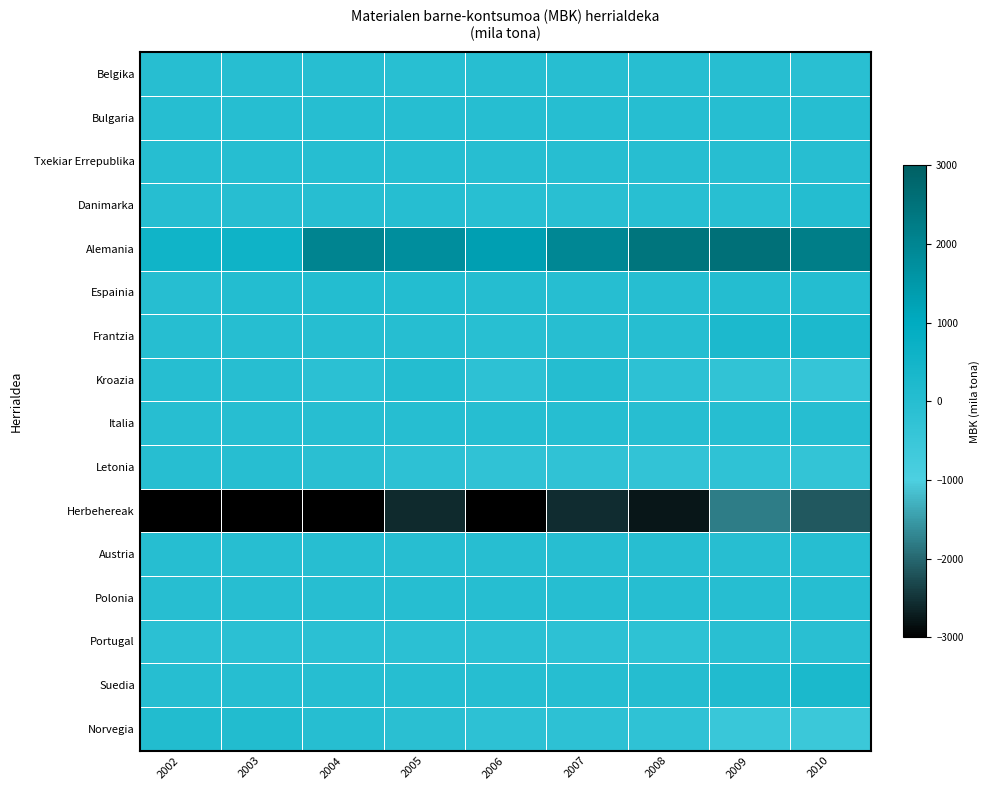

Count the number of data series in this chart.

16